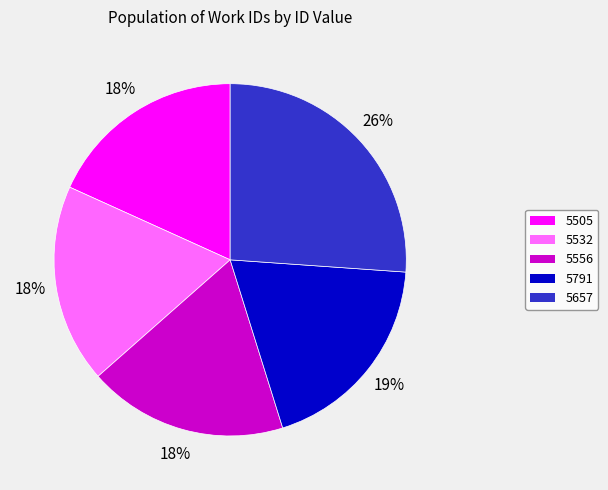

True or false: 5657 accounts for 26% of the total.

True